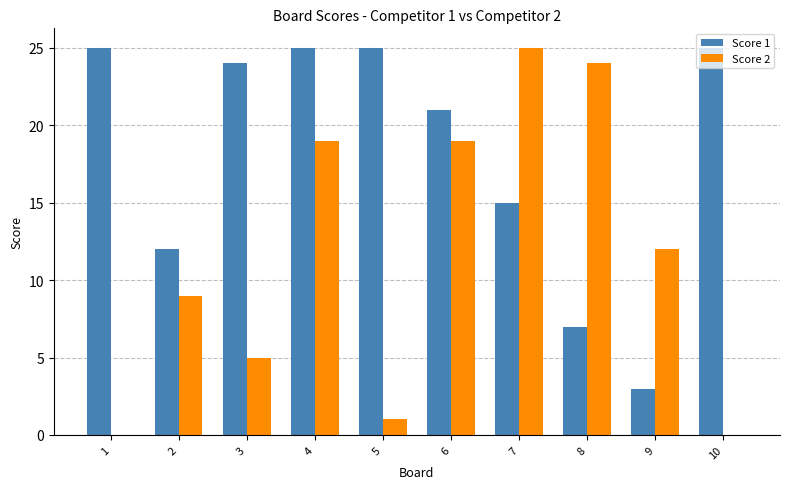

What are all the series names shown in the legend?

Score 1, Score 2